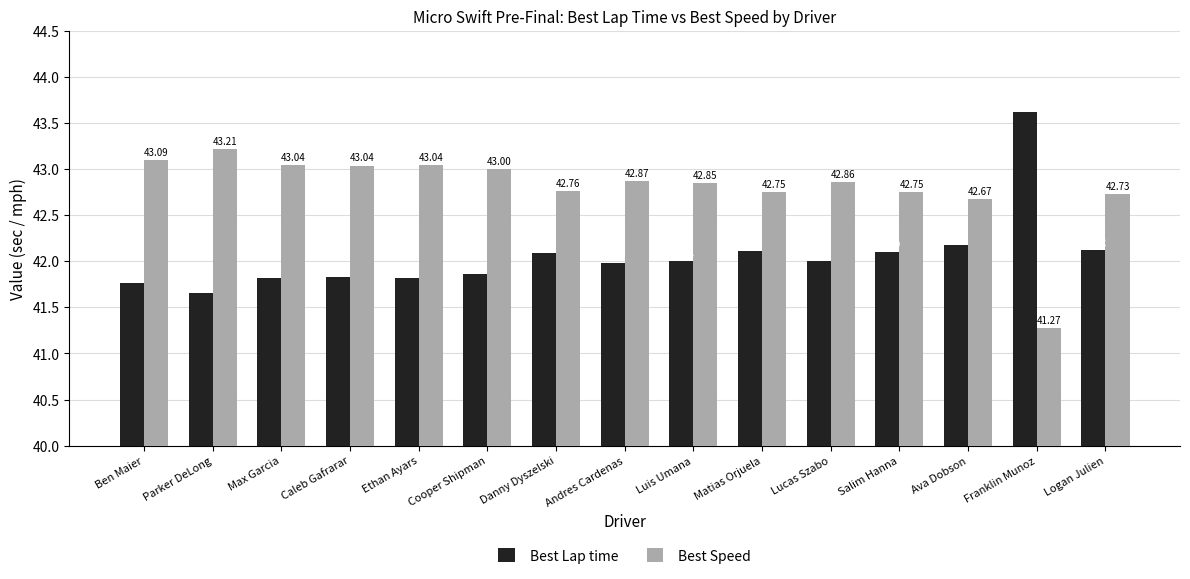

True or false: Best Speed has a value of 59.9 at Ben Maier.

False